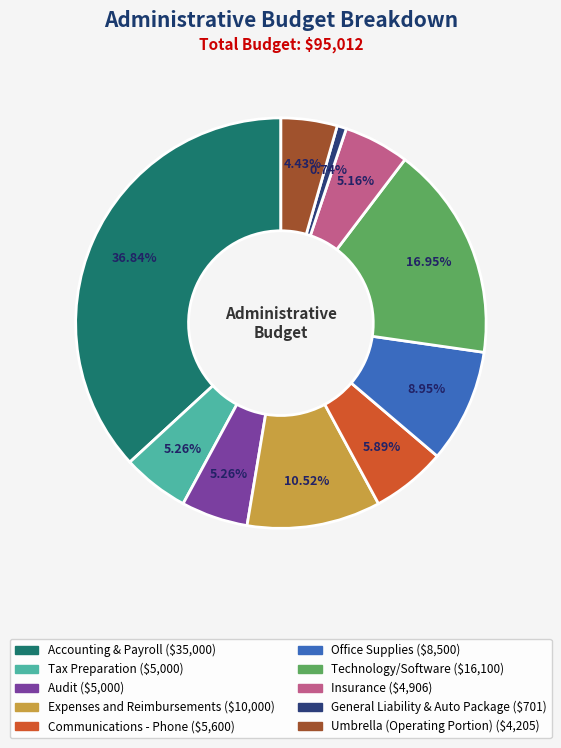

To the nearest percent, what percentage of the pie is Expenses and Reimbursements?

11%